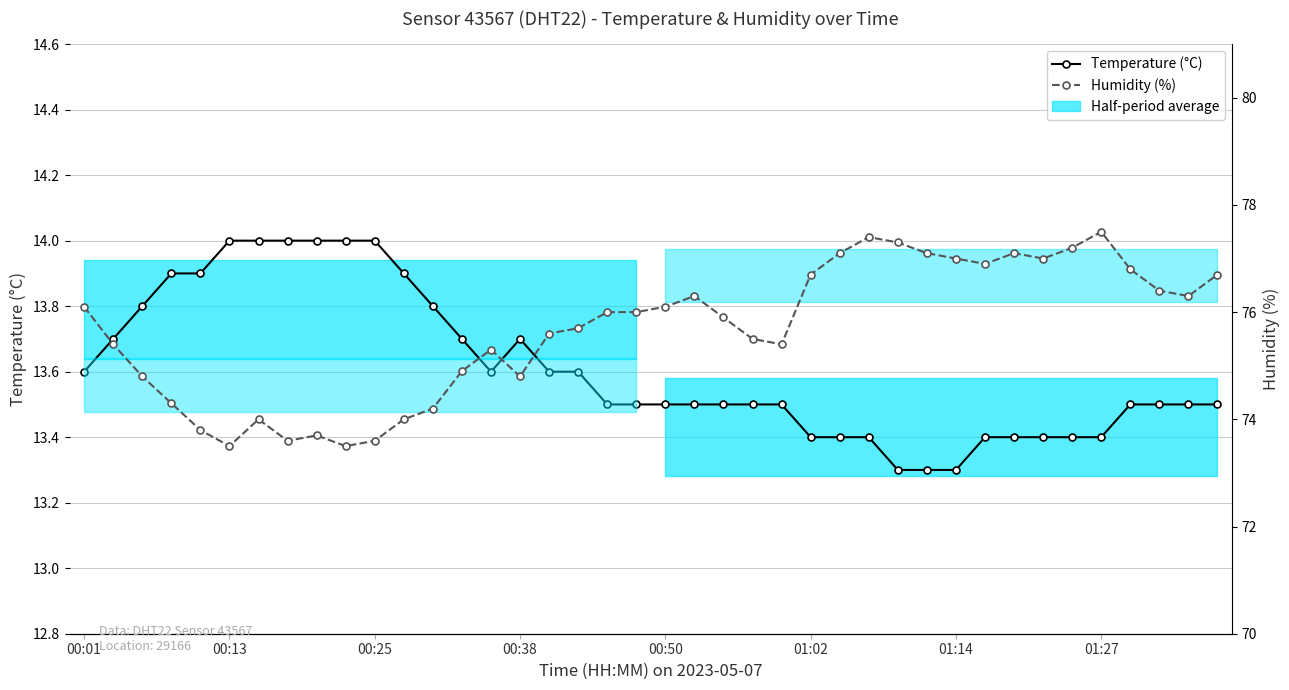

The Humidity (%) series shows 103.3 at 01:27. True or false?

False